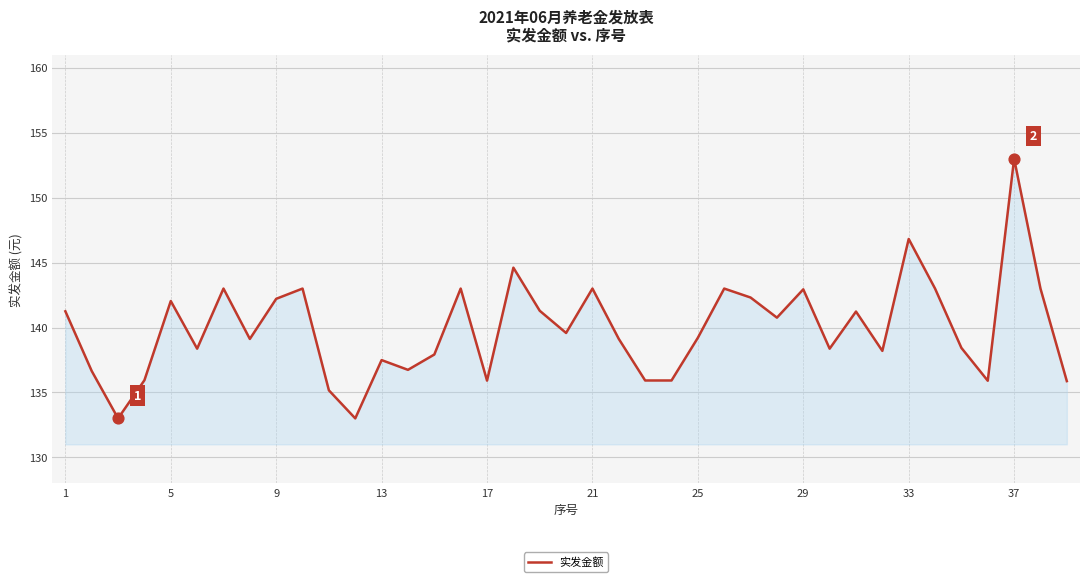

What is the smallest value displayed?

133.0